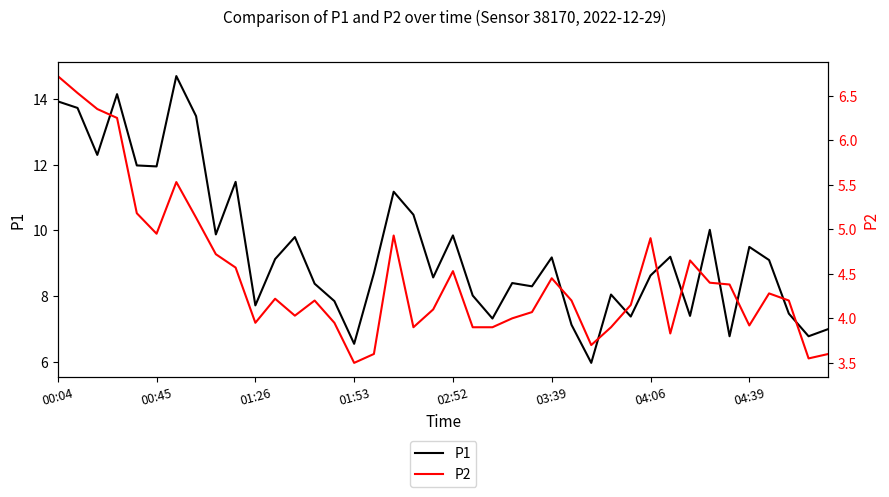

How many values in the P2 series exceed 4?

26